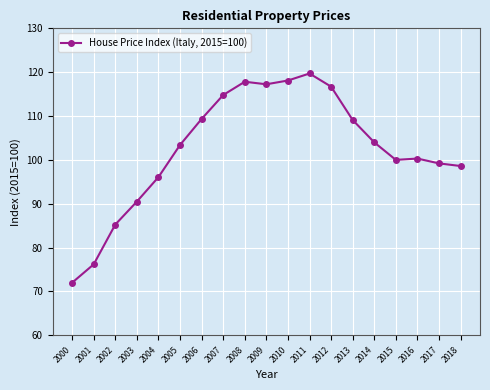

Is it true that the value at 2012 is 47.0?

False